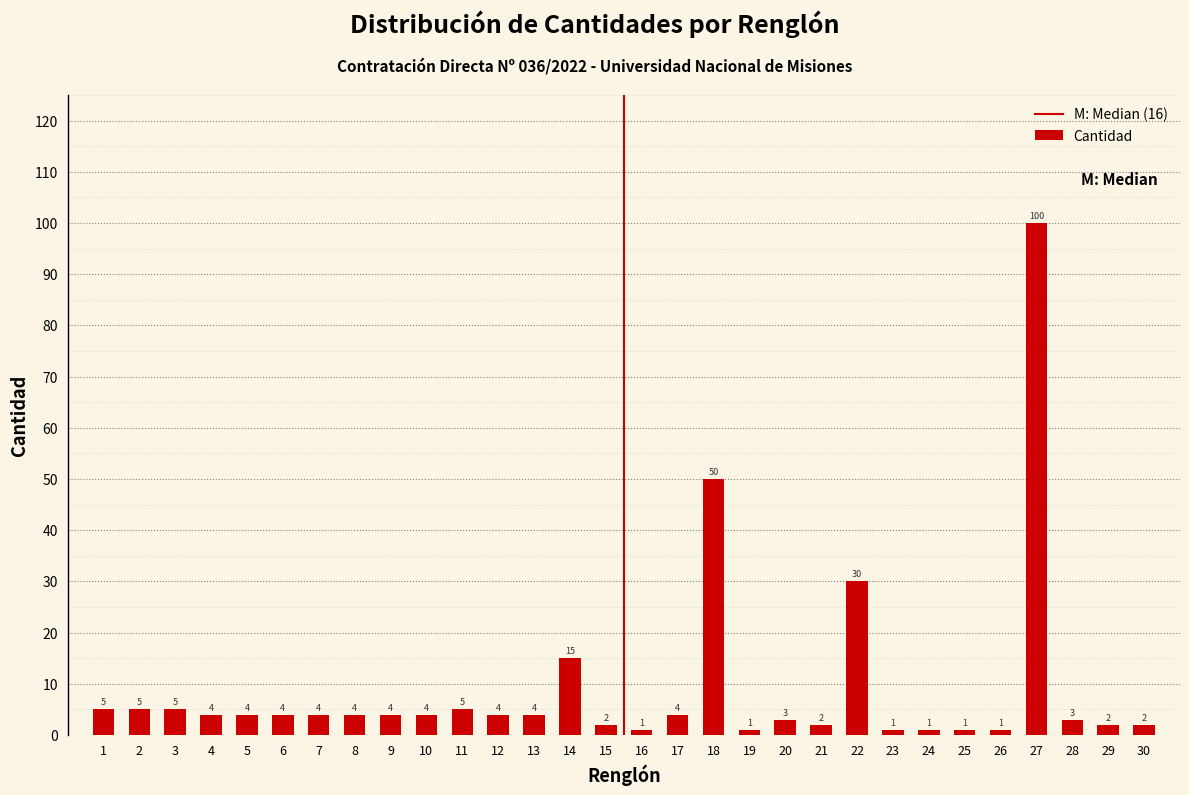

Reading right to left, transcribe all the data shown in this chart.

30=2	29=2	28=3	27=100	26=1	25=1	24=1	23=1	22=30	21=2	20=3	19=1	18=50	17=4	16=1	15=2	14=15	13=4	12=4	11=5	10=4	9=4	8=4	7=4	6=4	5=4	4=4	3=5	2=5	1=5